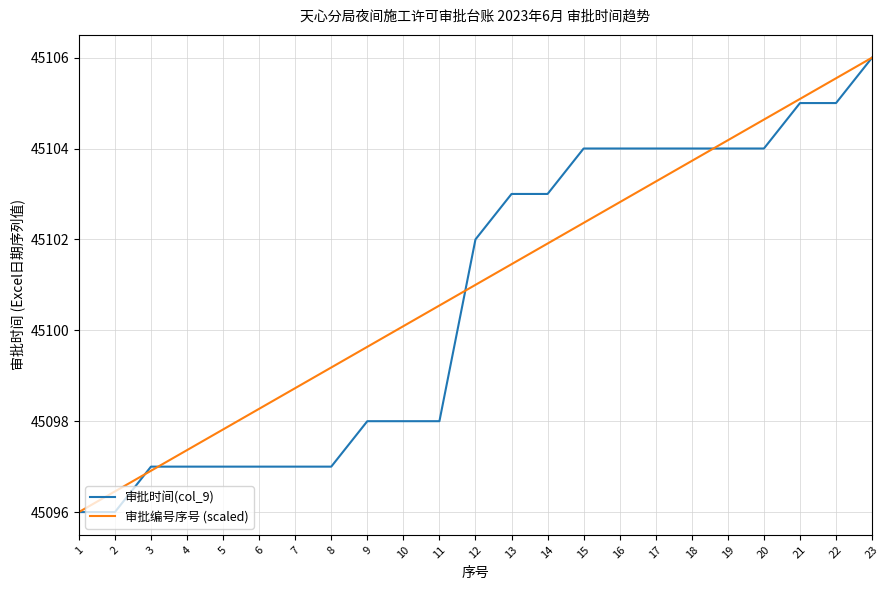

The value of 审批编号序号 (scaled) at 5 is 45097.8. True or false?

True